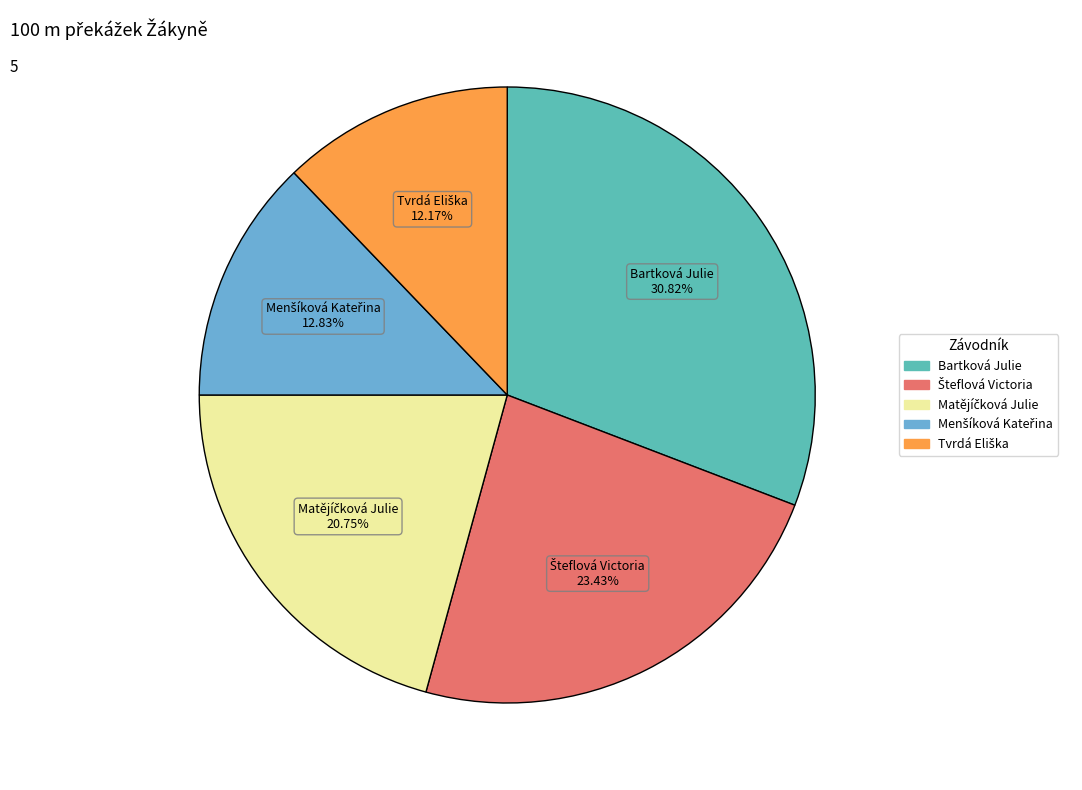

How many slices are in this pie chart?

5